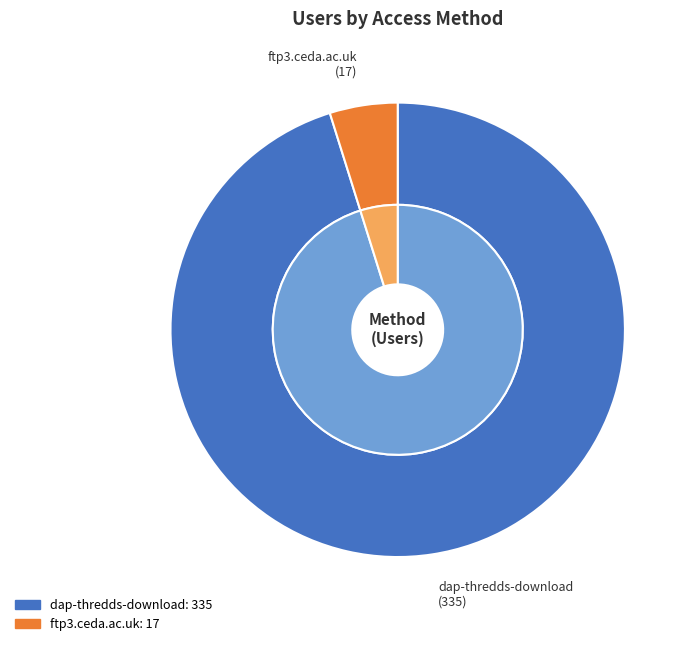

To the nearest percent, what percentage of the pie is ftp3.ceda.ac.uk?

5%